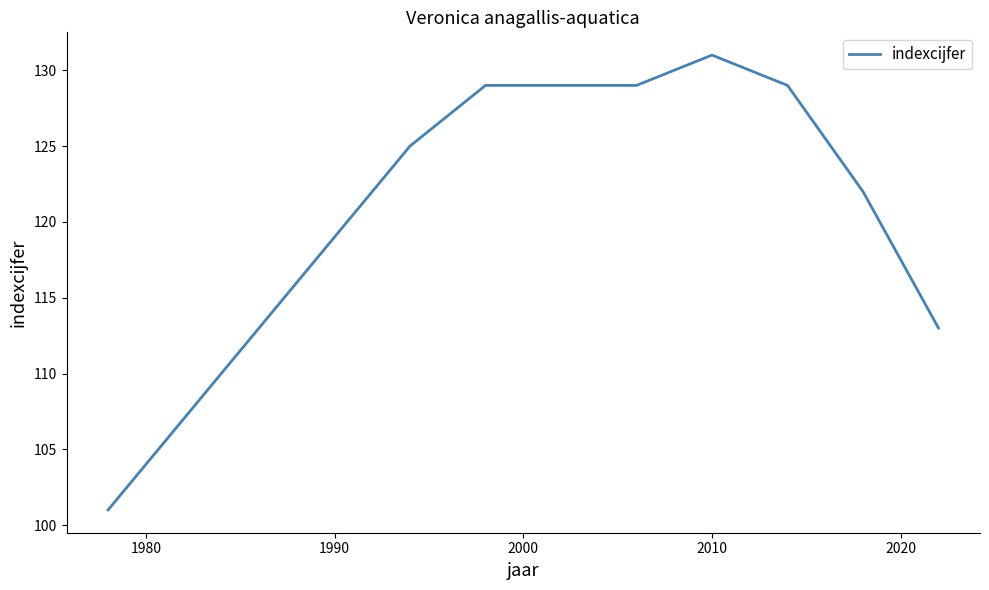

What is the greatest value displayed?

131